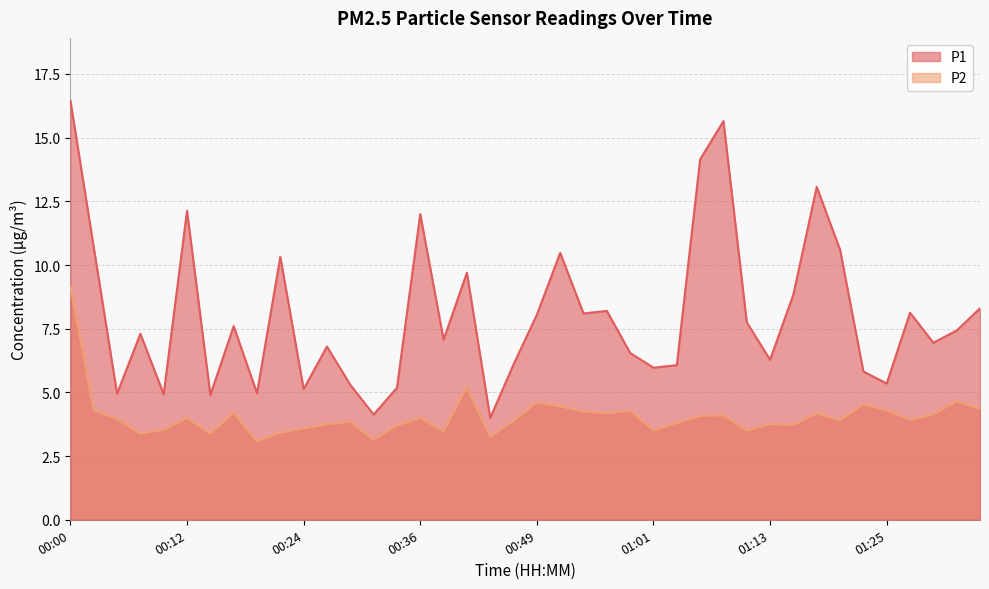

Which category has the lowest value in the P2 series?

00:19